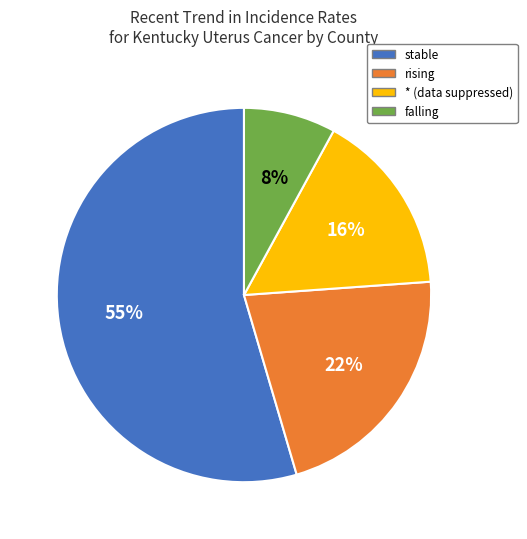

To the nearest percent, what is the combined percentage of falling and stable?

62%